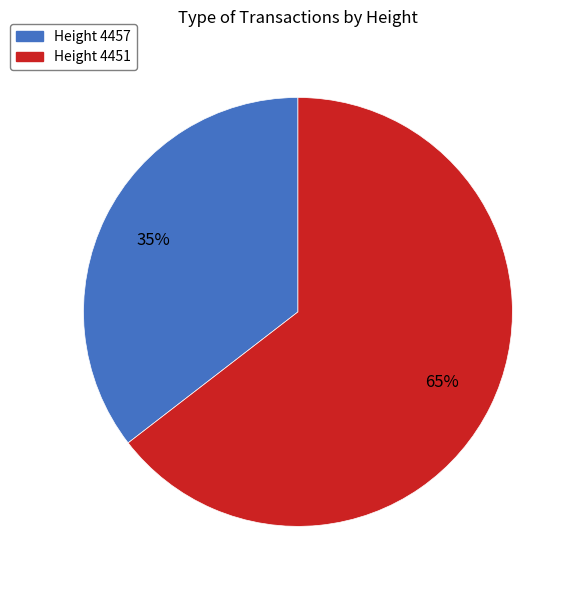

To the nearest percent, what is the average slice percentage?

50%